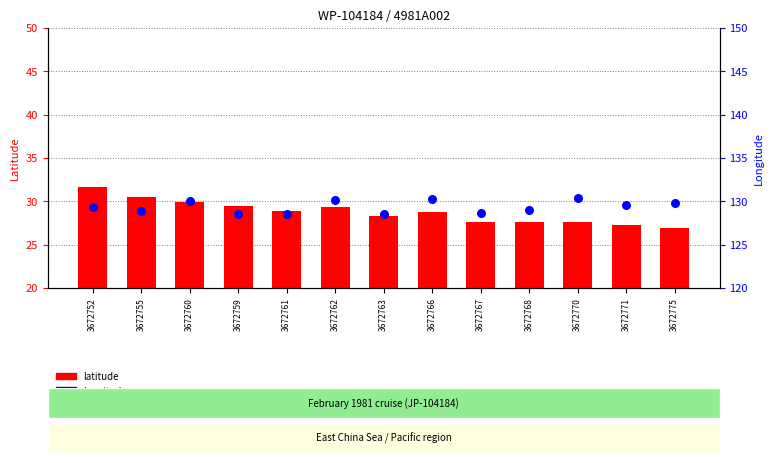

Which series has the largest total across all categories?

longitude